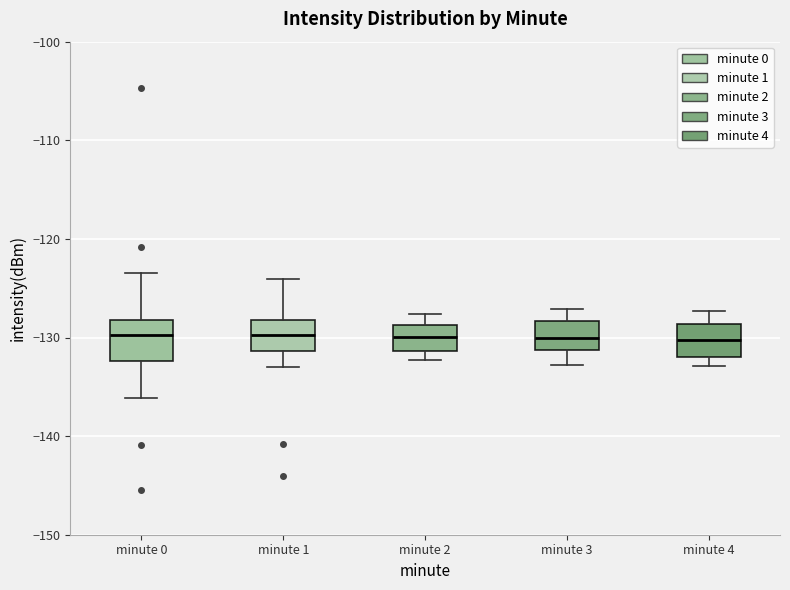

Where does the upper whisker of the box for minute 1 end on the y-axis? The values are not printed on the chart, so give them approximately, as read against the axis.

-124